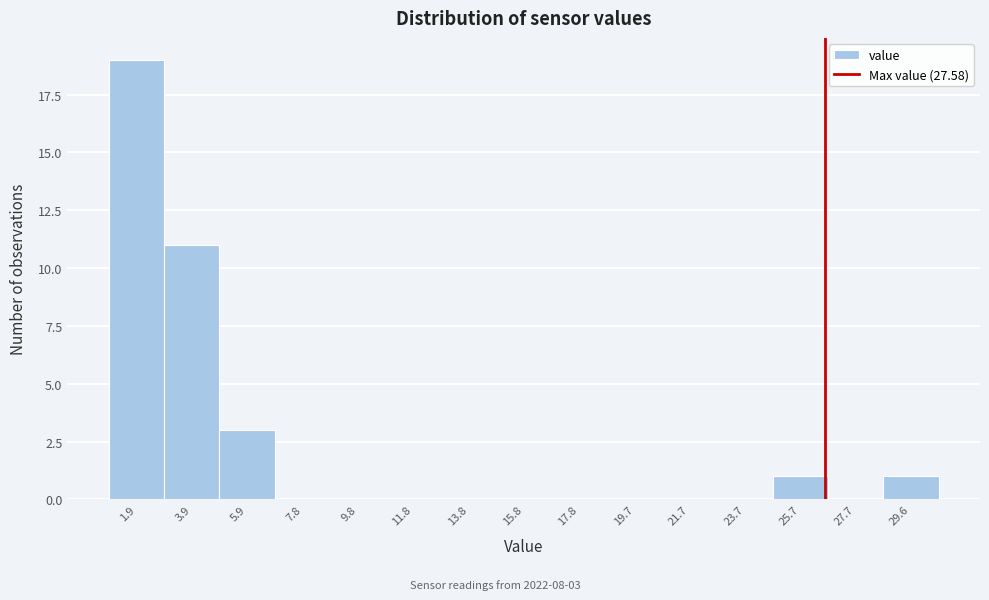

Reading right to left, what are all the values shown in this chart?

29.6=1	27.7=0	25.7=1	23.7=0	21.7=0	19.7=0	17.8=0	15.8=0	13.8=0	11.8=0	9.8=0	7.8=0	5.9=3	3.9=11	1.9=19